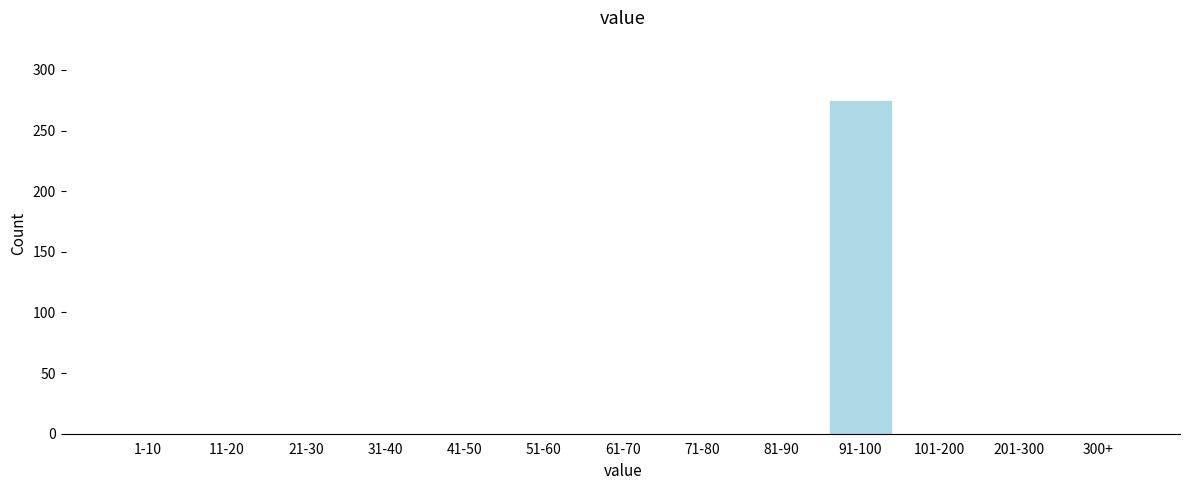

Reading left to right, what are all the values shown in this chart?

1-10=0	11-20=0	21-30=0	31-40=0	41-50=0	51-60=0	61-70=0	71-80=0	81-90=0	91-100=275	101-200=0	201-300=0	300+=0